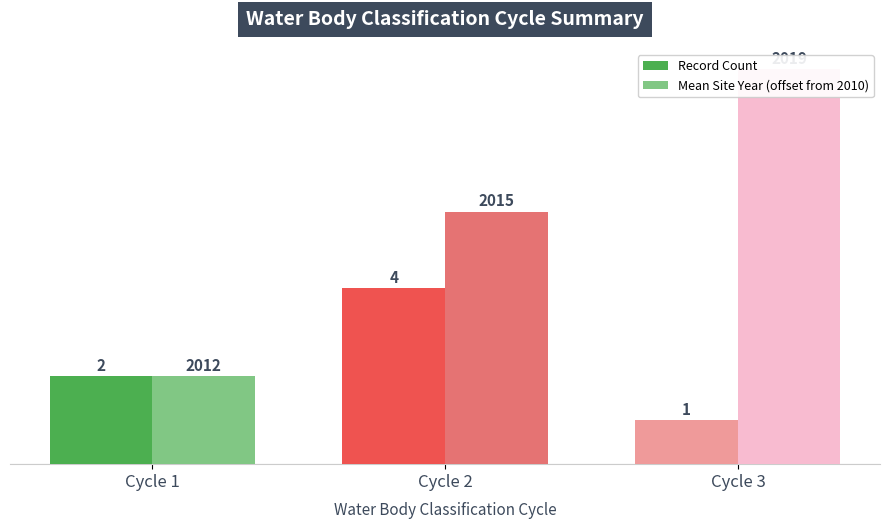

At which label does Mean Site Year (offset from 2010) first exceed 5?

Cycle 2